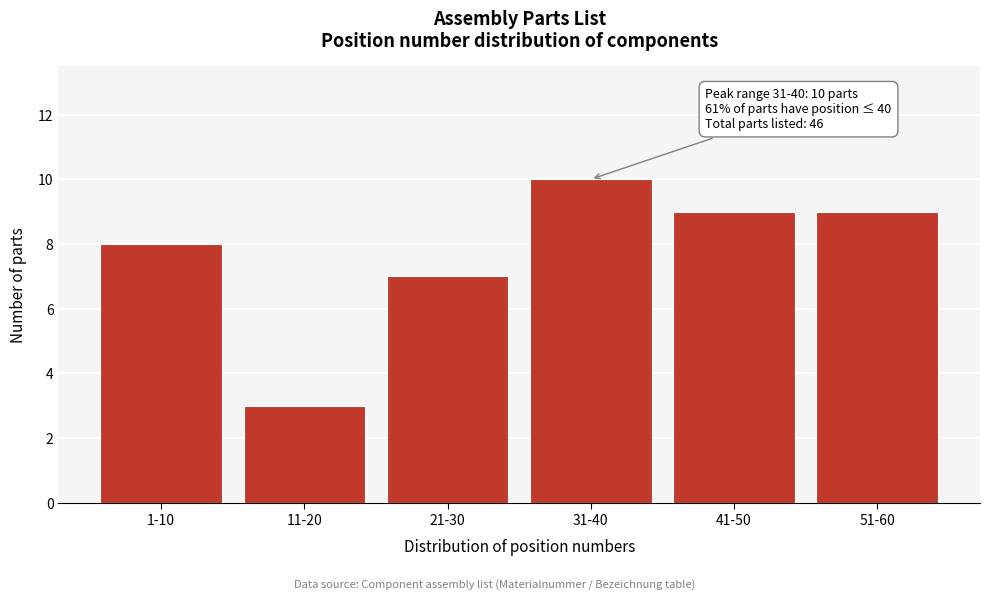

Reading right to left, transcribe all the data shown in this chart.

51-60=9	41-50=9	31-40=10	21-30=7	11-20=3	1-10=8